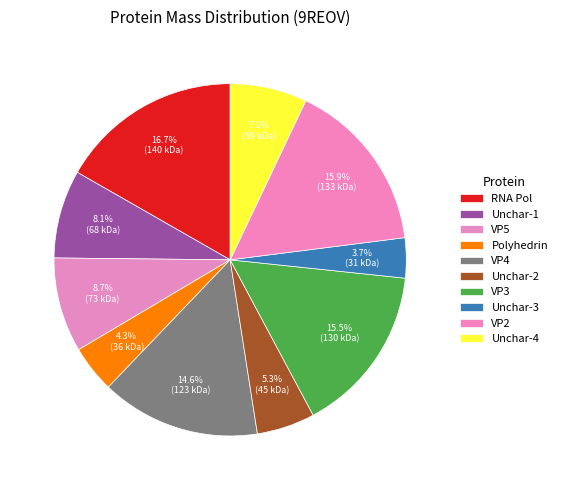

Rank the categories by value from highest to lowest.

W6EJ09 RNA-directed RNA polymerase, W6EW49 VP2, W6EMH1 VP3, W6EKD3 VP4, W6EJ67 VP5, W6EJ15 Uncharacterized, W6EW55 Uncharacterized, W6EKD9 Uncharacterized, W6EJ73 Polyhedrin, W6EMH4 Uncharacterized